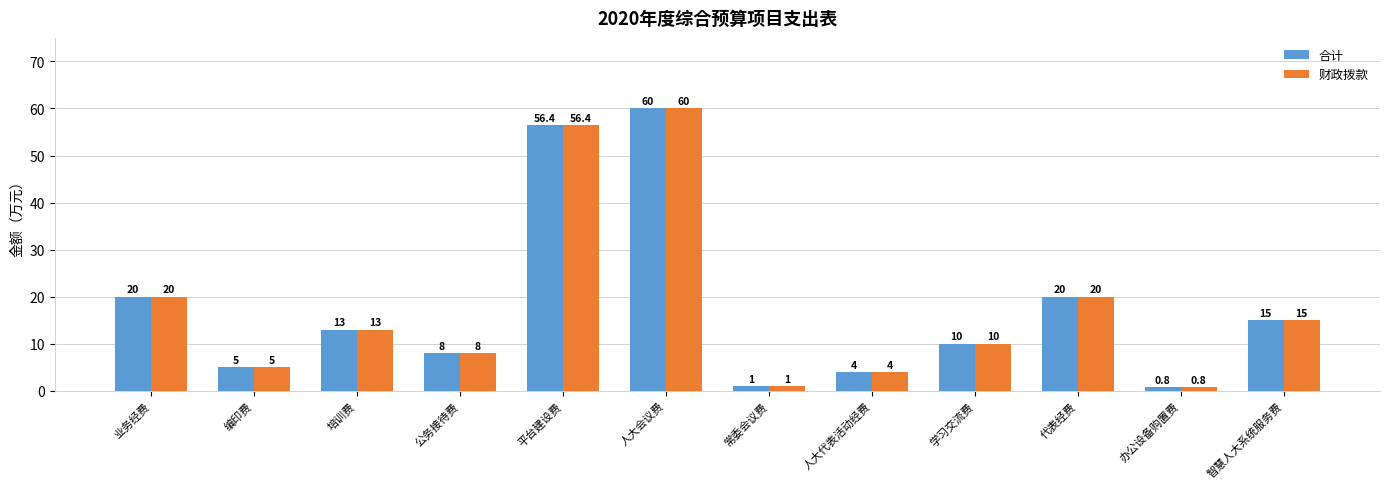

What is the label of the 8th bar from the right?

平台建设费